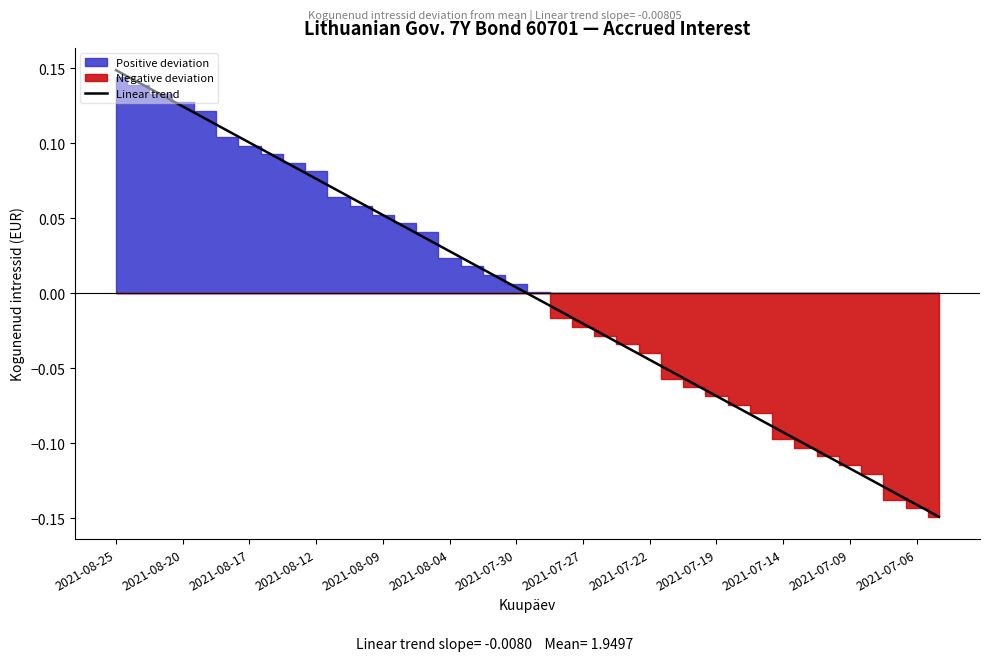

Where does the Linear trend series first go above 0?

2021-08-25